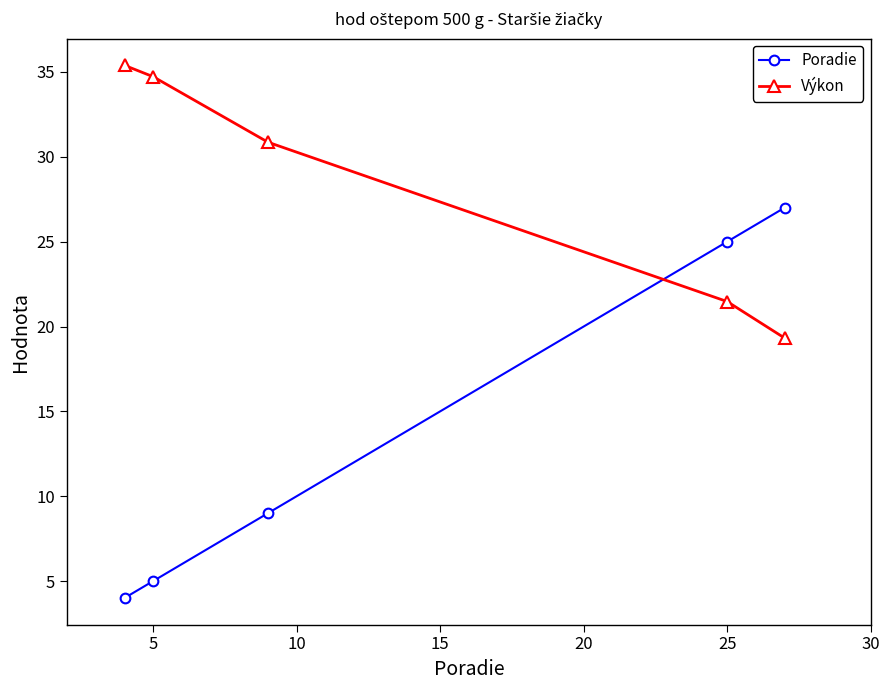

What is the value of the Výkon point at the 3rd from the left?

30.9